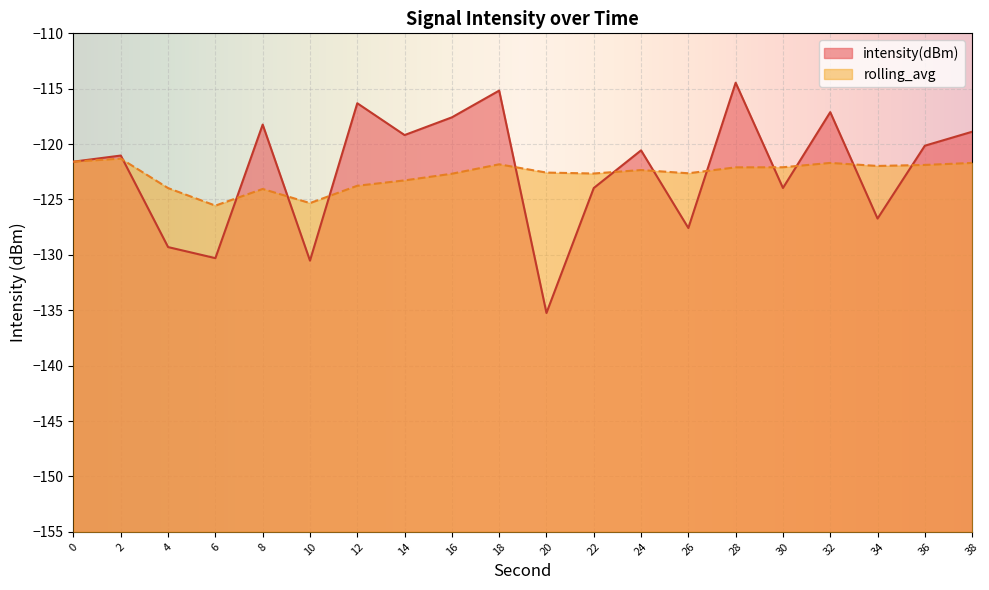

Rank the series by their average value, from highest to lowest.

intensity(dBm), rolling_avg